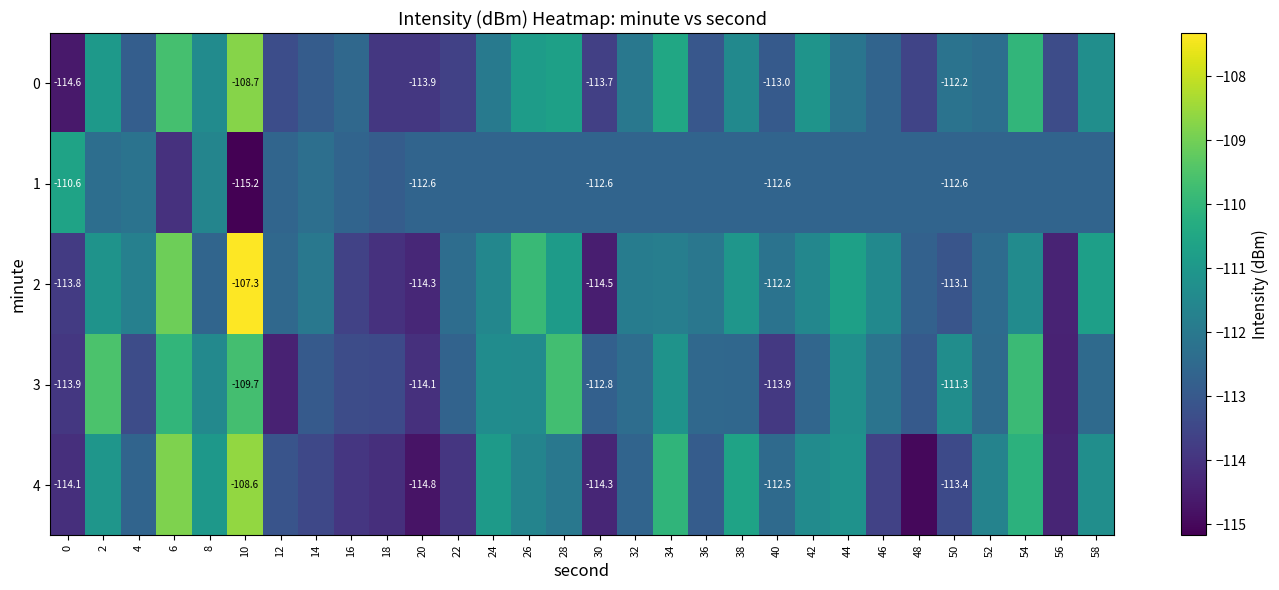

Is the value of 1 at 0 greater than the value of 4 at 22?

Yes